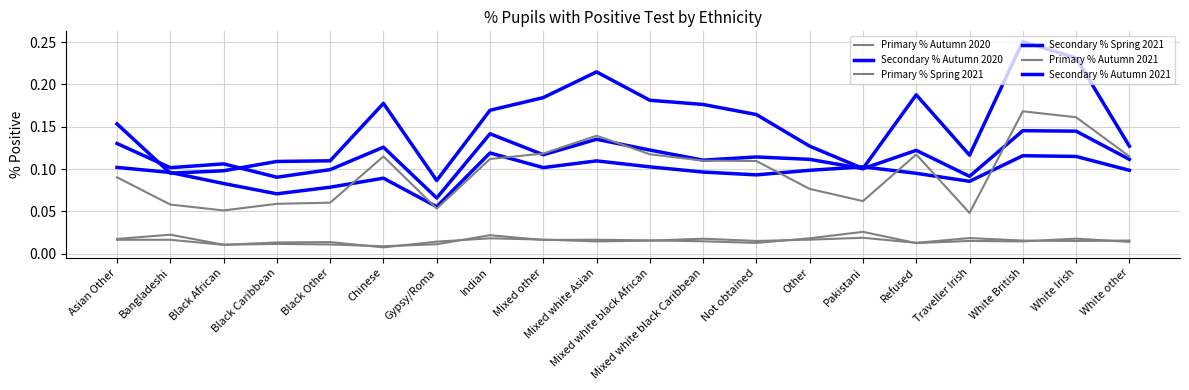

Which series has the largest total across all categories?

Secondary % Autumn 2021